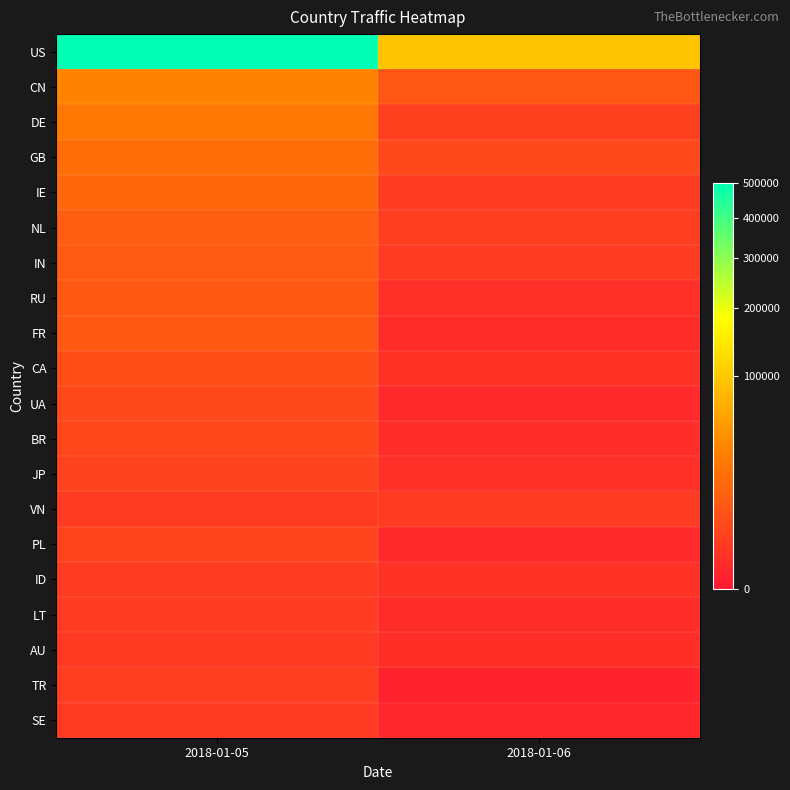

What is the spread (max minus min) of values at 2018-01-06?

95028